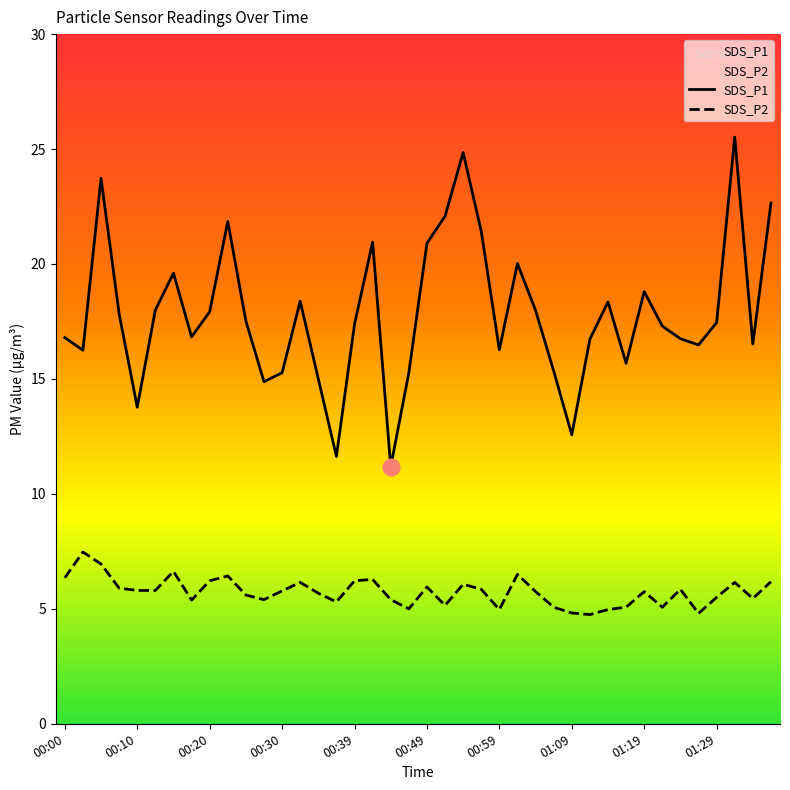

How many lines are shown in the chart?

2